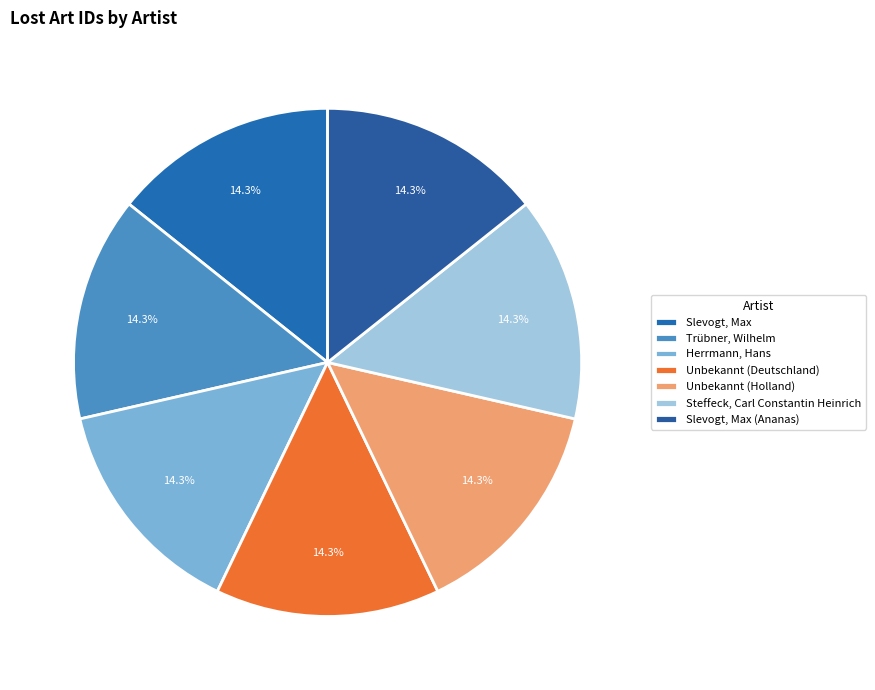

Is Slevogt, Max (Ananas) the majority of the pie?

No